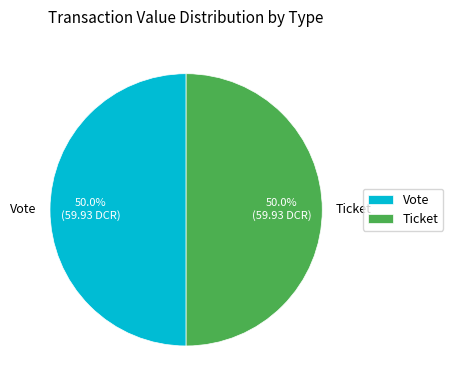

Is the sum of Vote and Ticket greater than half?

Yes